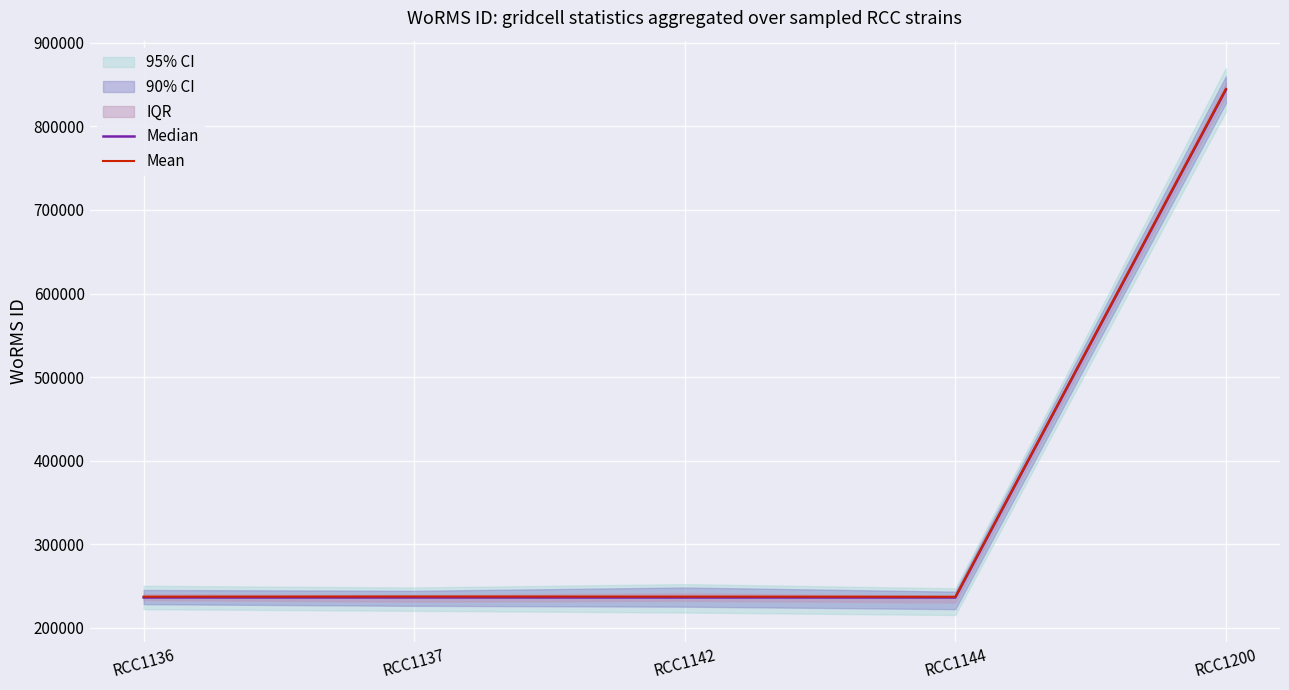

At which label does Mean reach its peak?

RCC1200